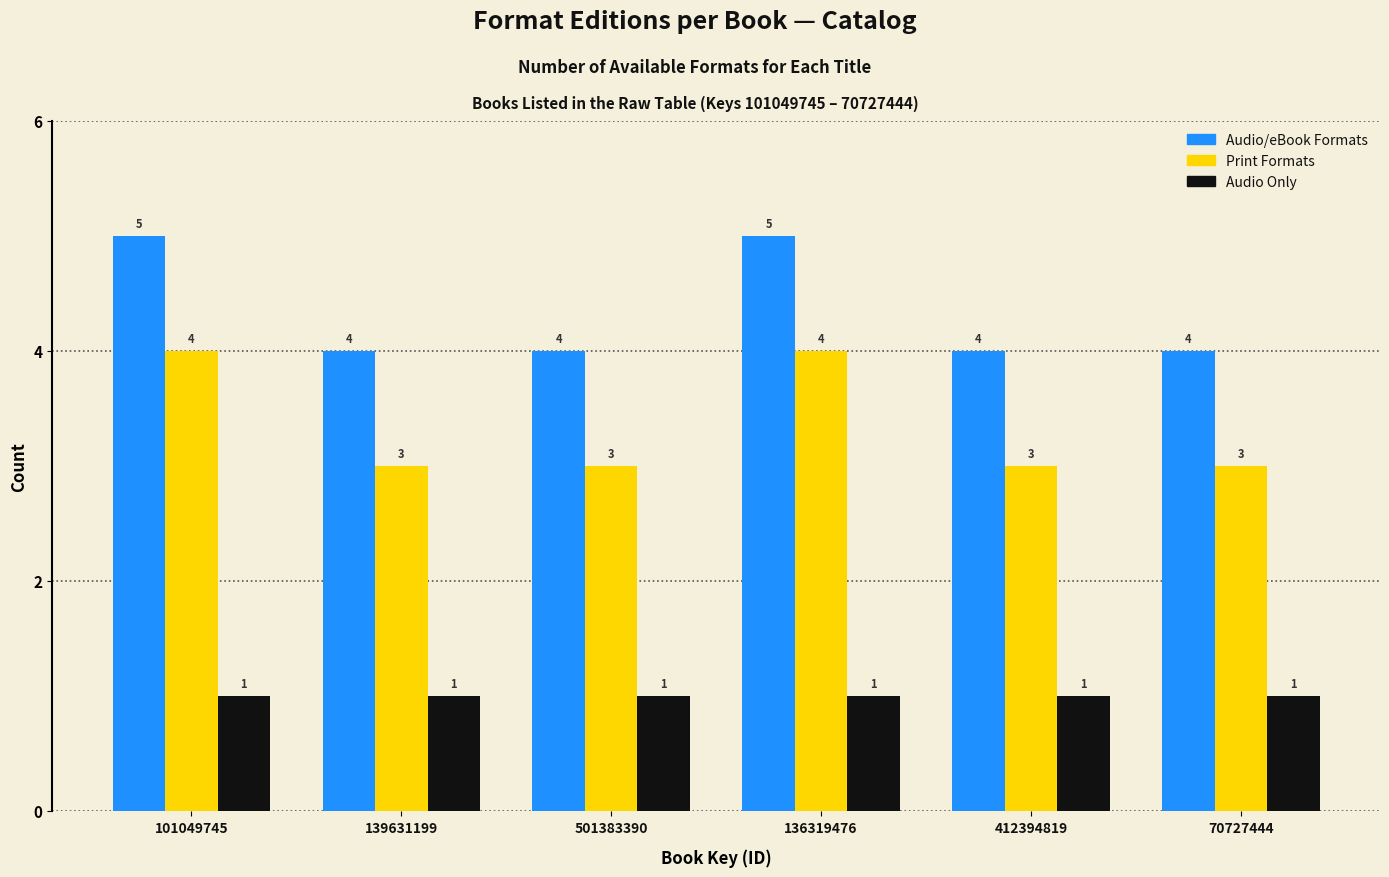

Reading left to right, extract all data points from this chart.

Audio/eBook Formats: 101049745=5	139631199=4	501383390=4	136319476=5	412394819=4	70727444=4
Print Formats: 101049745=4	139631199=3	501383390=3	136319476=4	412394819=3	70727444=3
Audio Only: 101049745=1	139631199=1	501383390=1	136319476=1	412394819=1	70727444=1